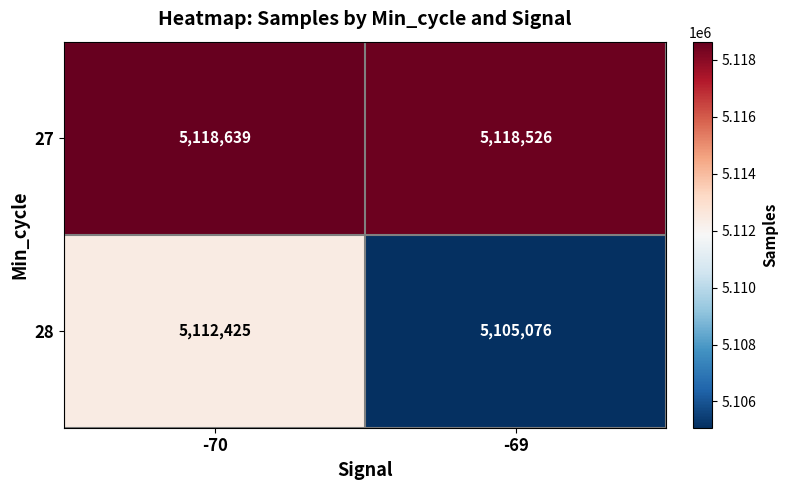

Which series has the largest total across all categories?

27